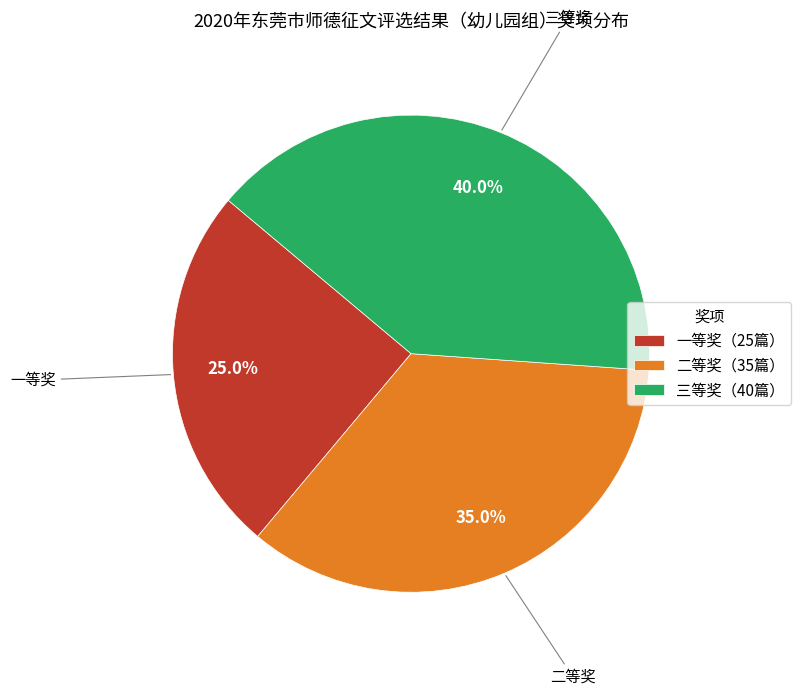

How many slices are in this pie chart?

3